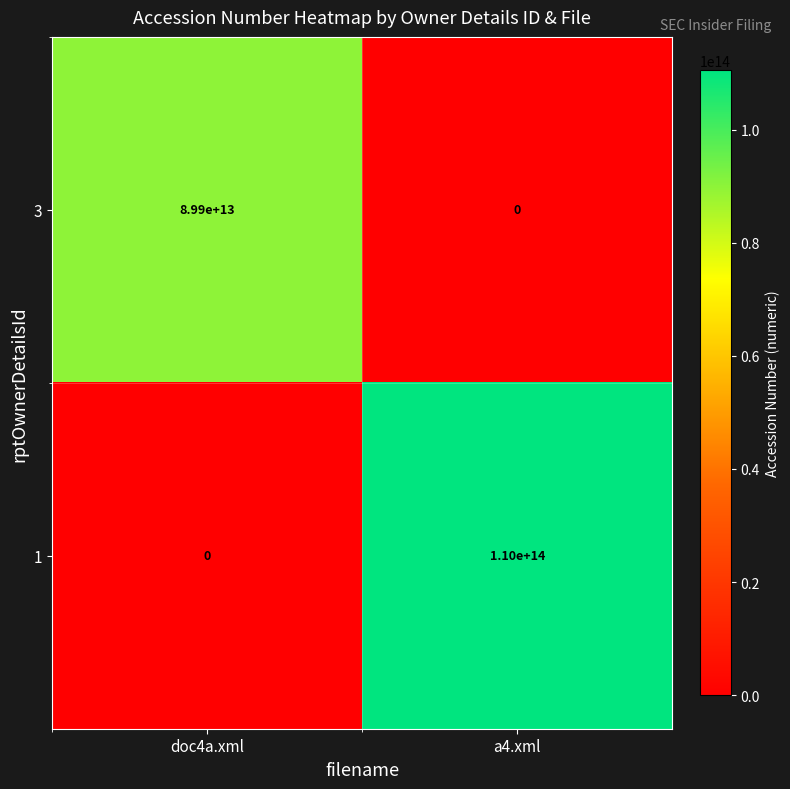

What is the difference between the 3 values at a4.xml and doc4a.xml?

89900000000000